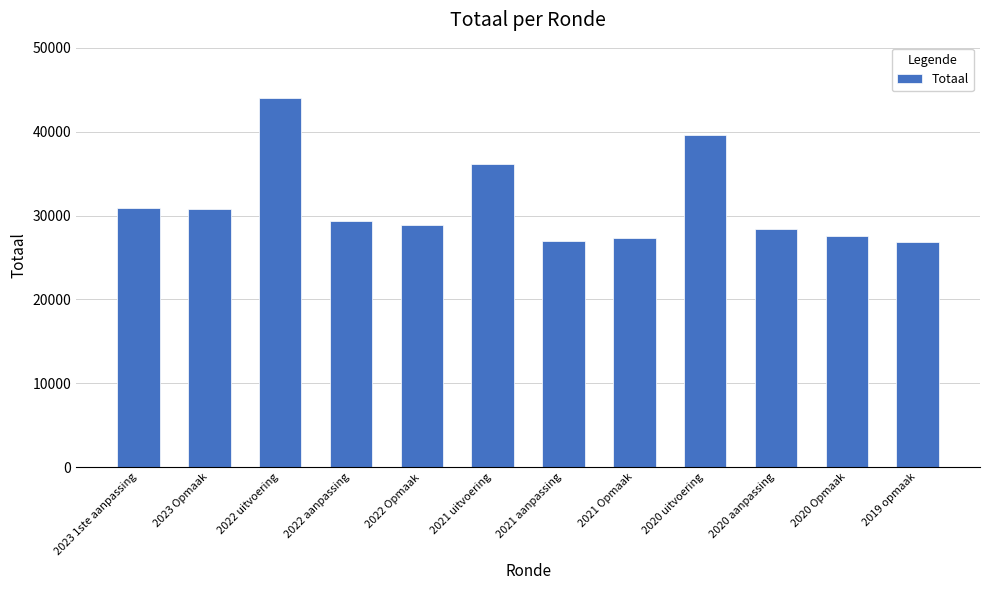

Where is the data nearest to the value 35437?

2021 uitvoering